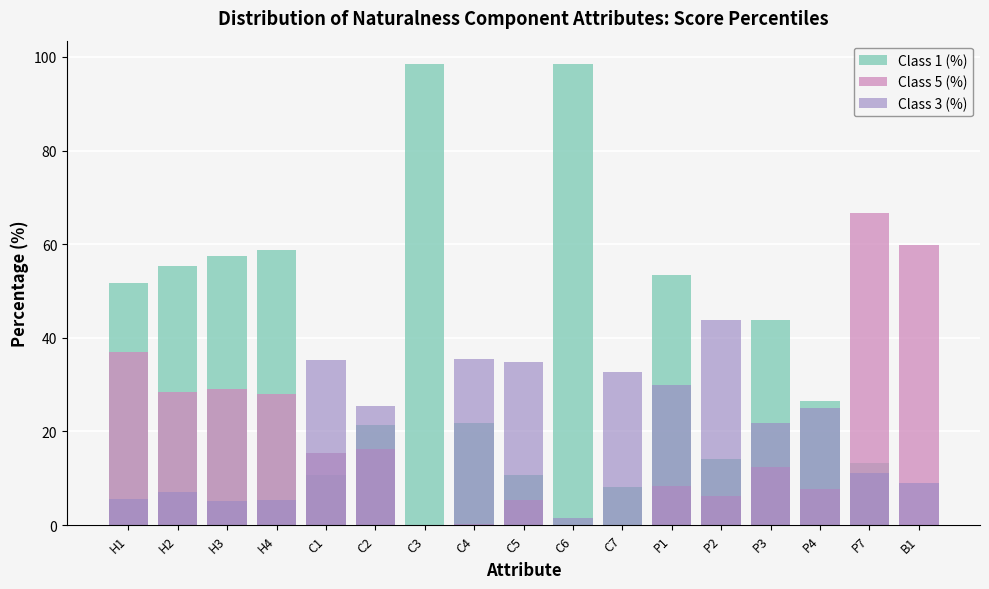

At which category is the sum across all series the highest?

C6